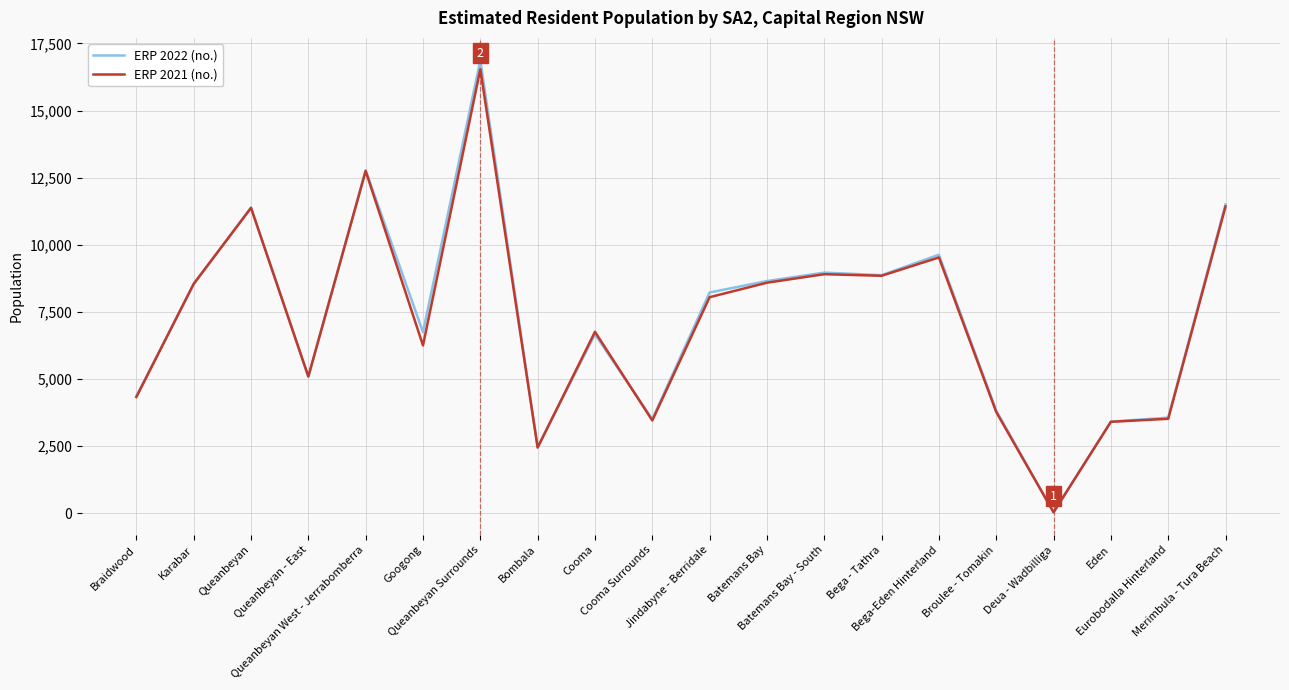

Which series has the widest spread of values?

ERP 2022 (no.)